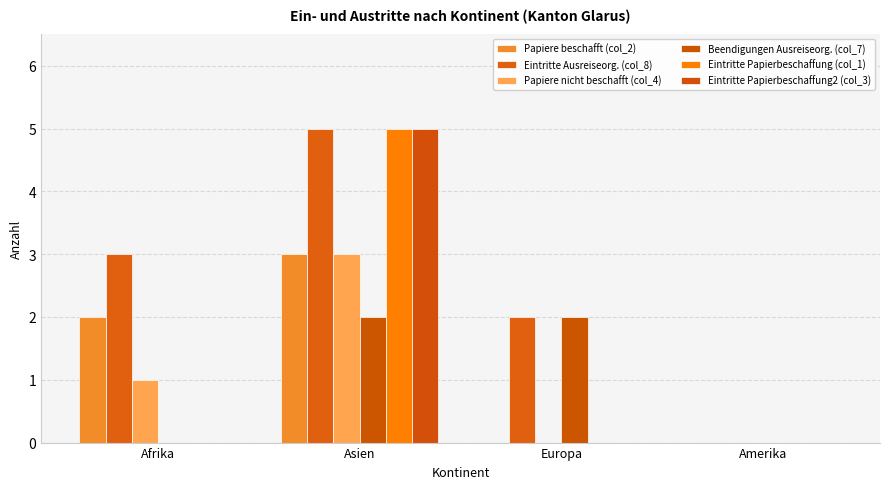

What is the average value of the Beendigungen Ausreiseorg. (col_7) series?

1